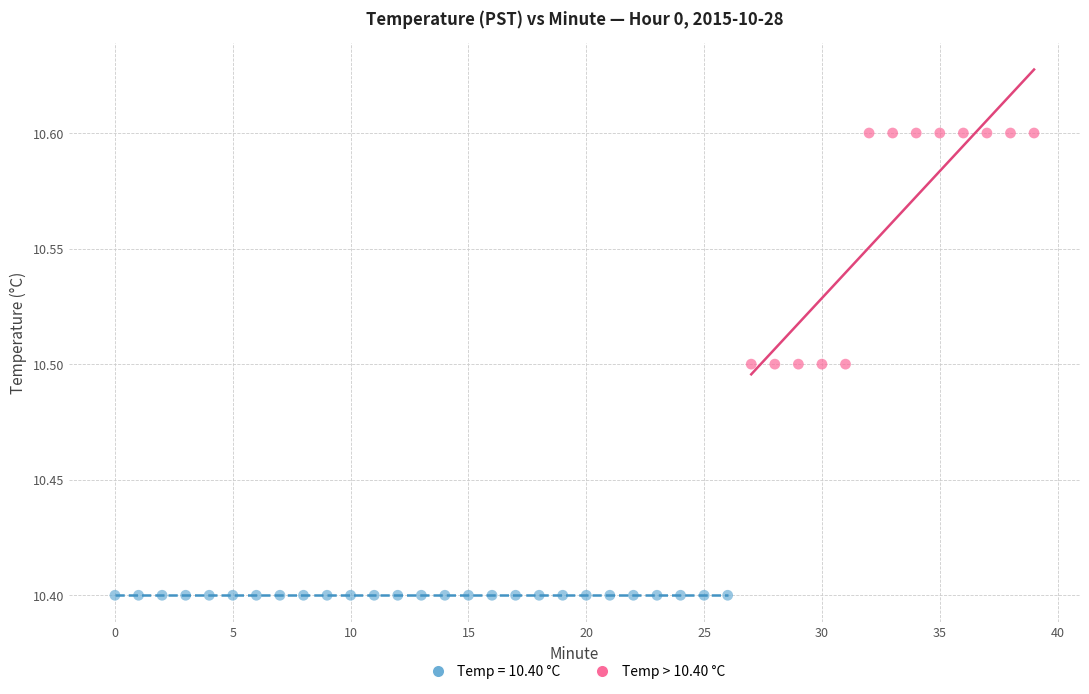

Which series contains the highest Y value?

Temp > 10.40 °C